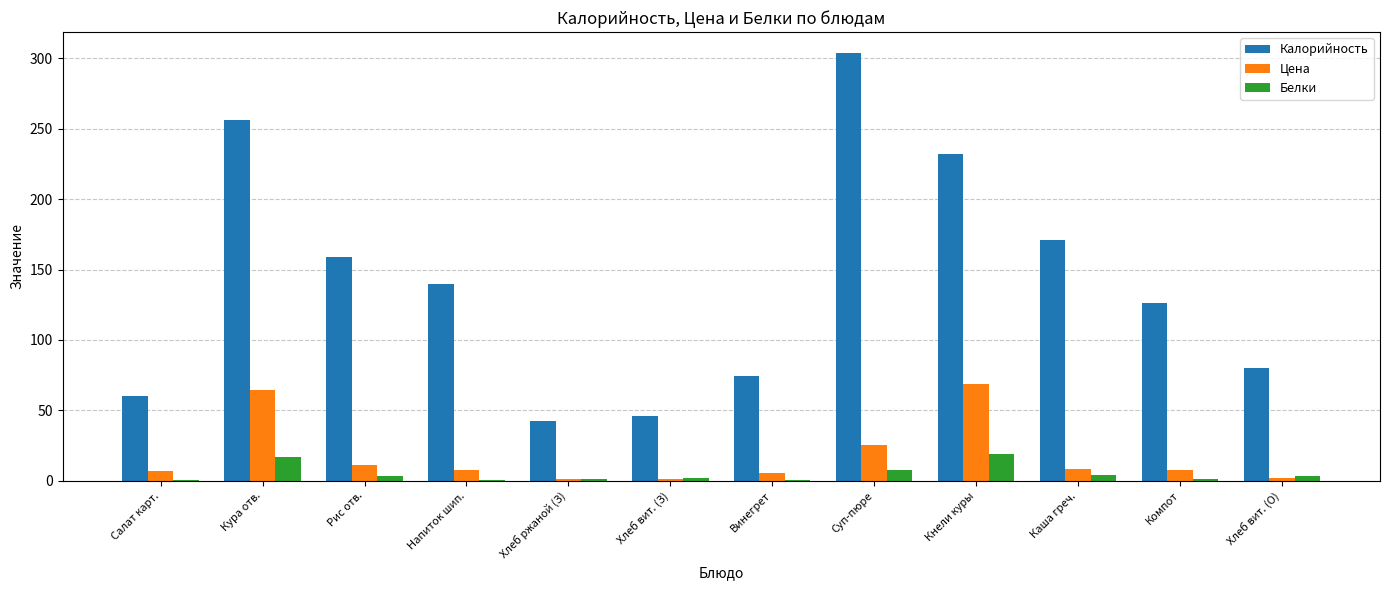

What are all the series names shown in the legend?

Калорийность, Цена, Белки